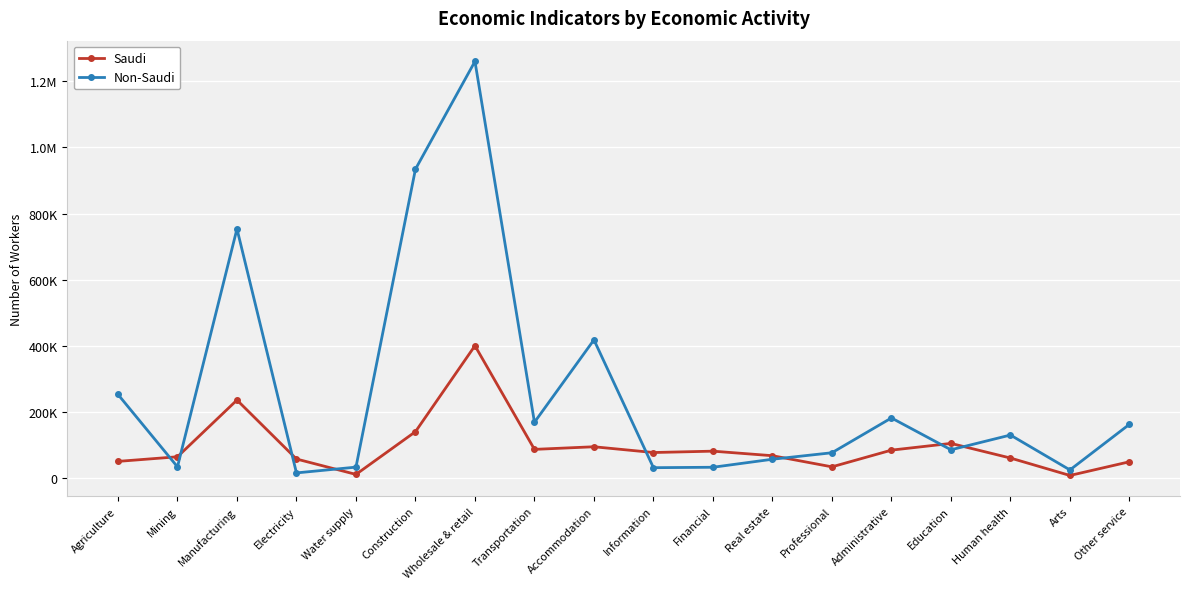

What are all the series names shown in the legend?

Saudi, Non-Saudi